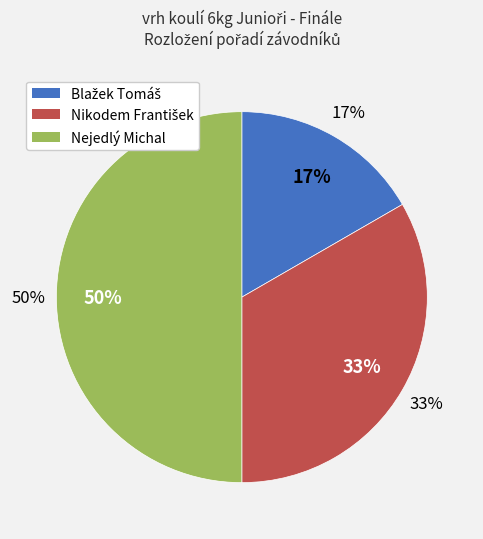

What percentage is the Nejedlý Michal slice, to the nearest percent?

50%